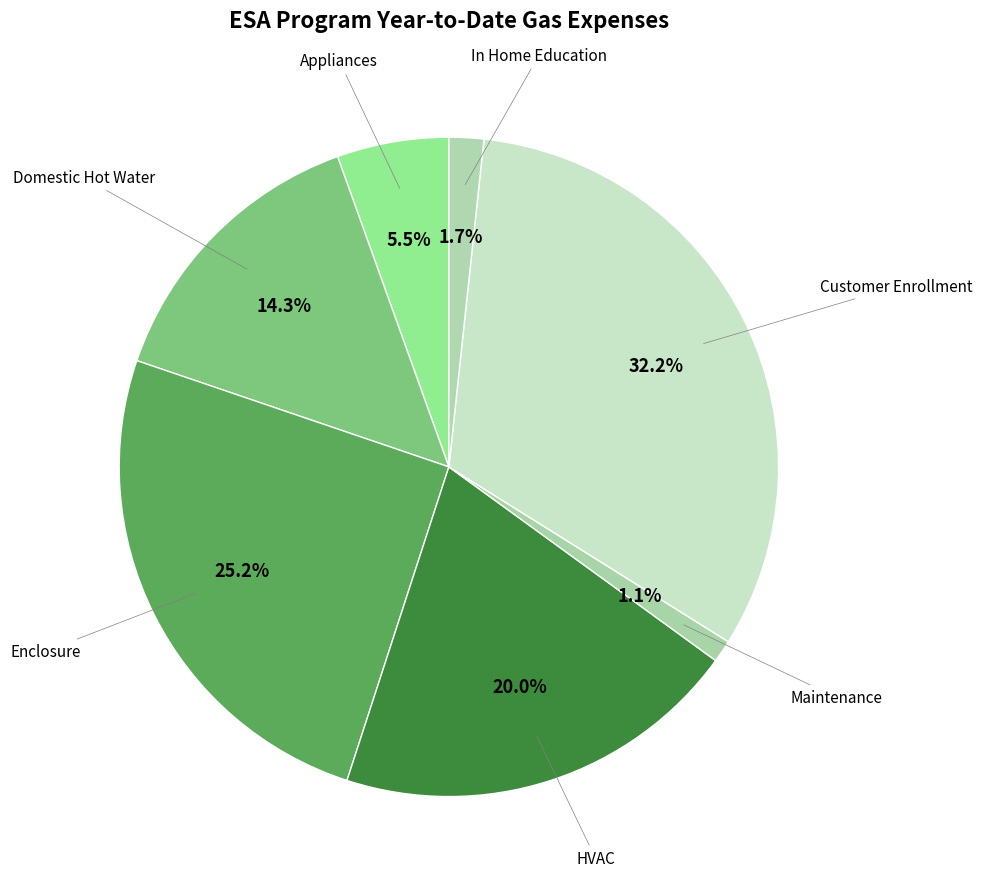

Rank the categories by value from lowest to highest.

Maintenance, In Home Education, Appliances, Domestic Hot Water, HVAC, Enclosure, Customer Enrollment